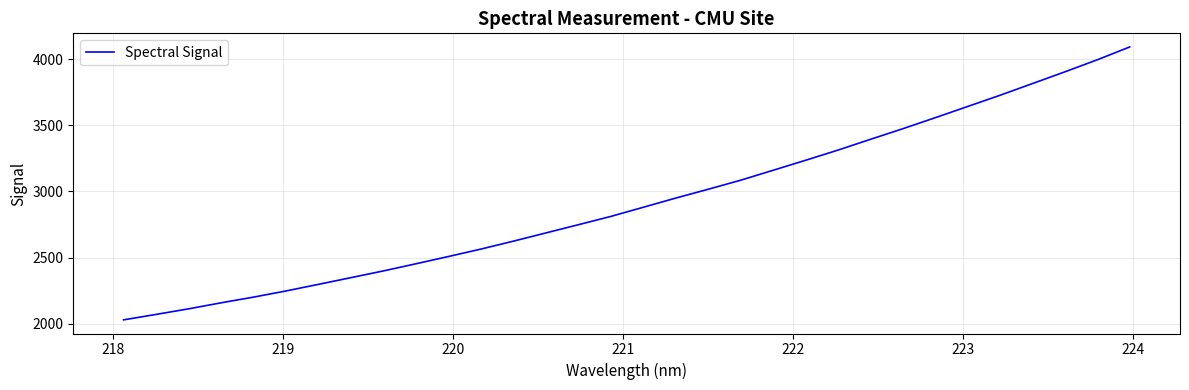

How many lines are shown in the chart?

1